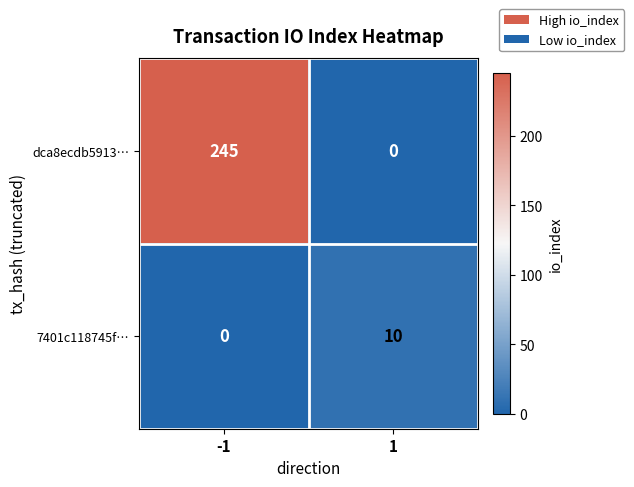

Reading left to right, what are all the values shown in this chart?

dca8ecdb5913…: -1=245	1=0
7401c118745f…: -1=0	1=10